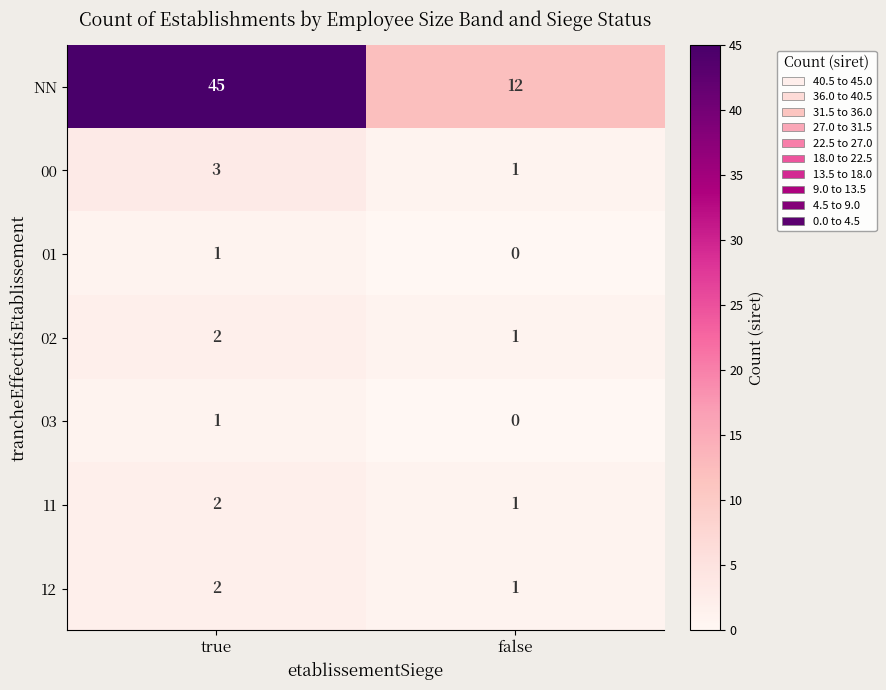

Which series has the widest spread of values?

NN